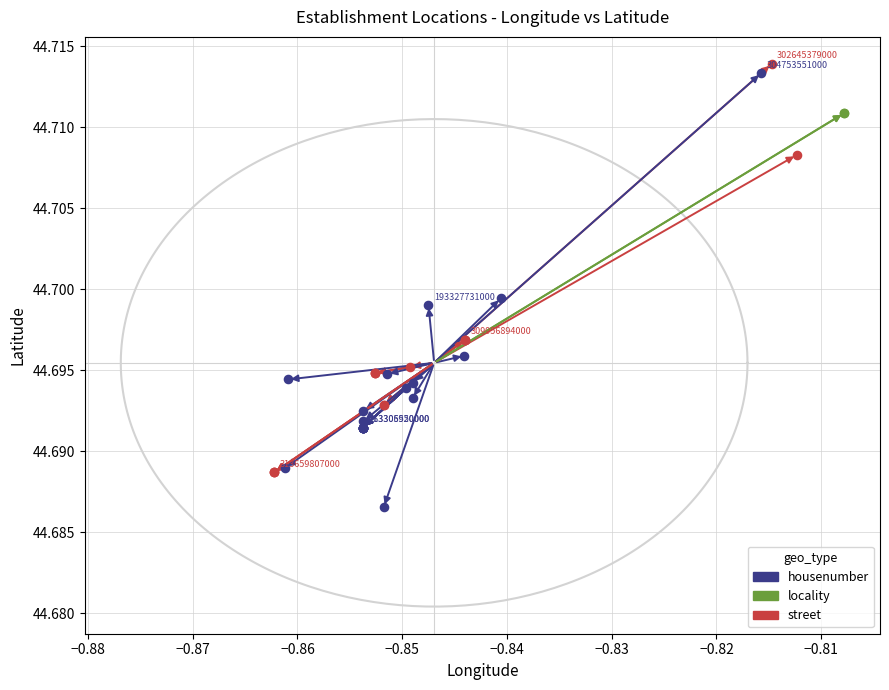

Which series contains the lowest Y value?

housenumber